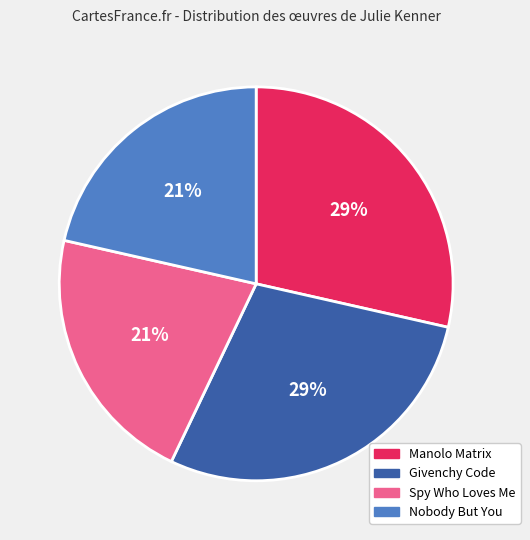

To the nearest percent, what portion does Spy Who Loves Me represent?

21%